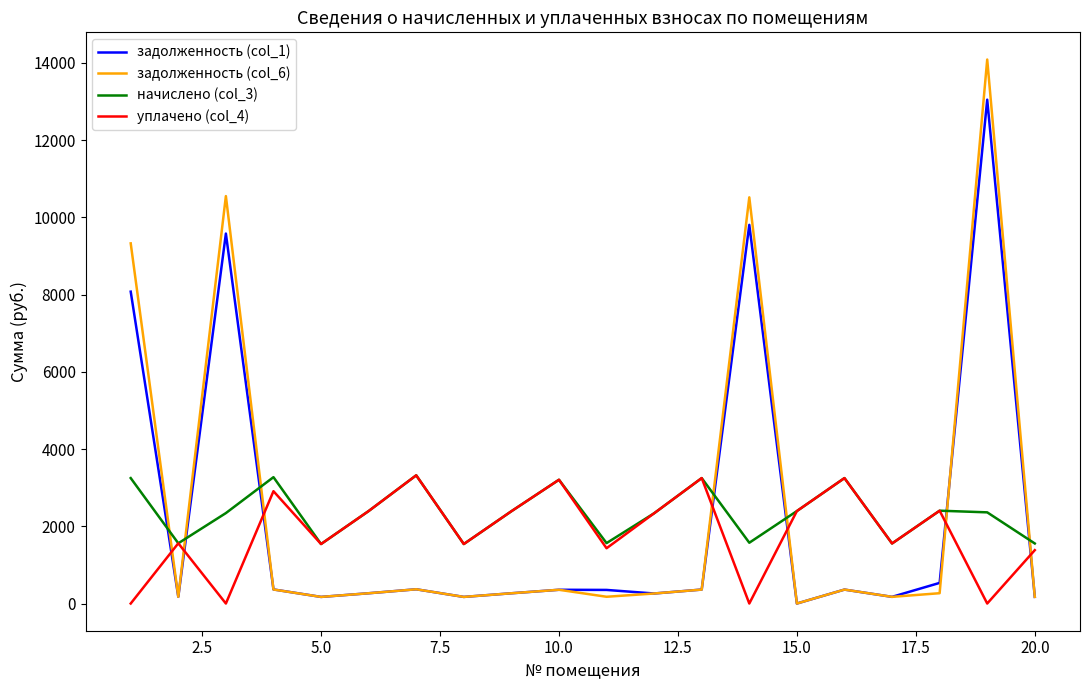

True or false: начислено (col_3) has more than 1 points higher than both neighbors.

True